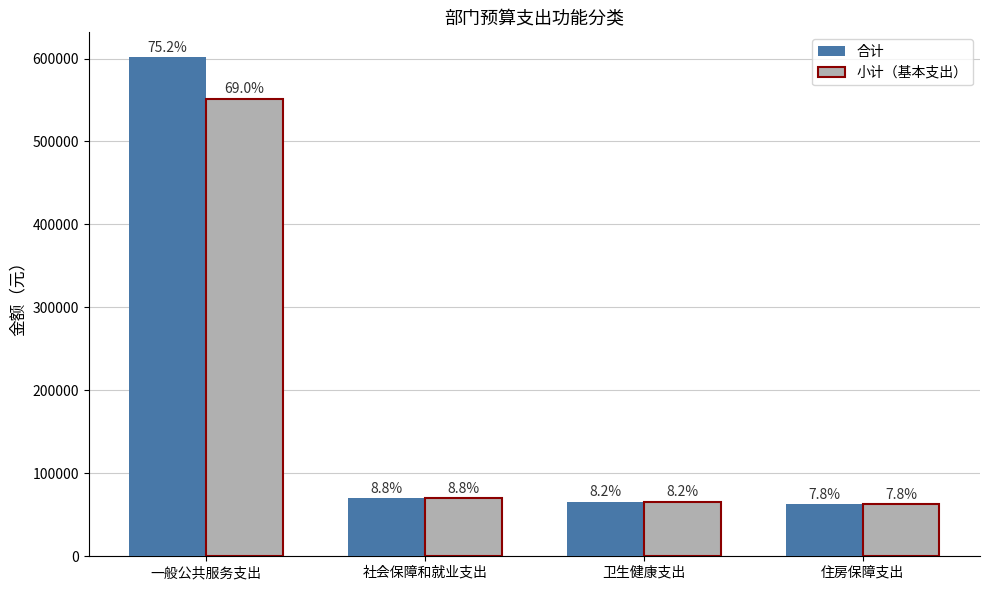

Which series has the widest spread of values?

合计